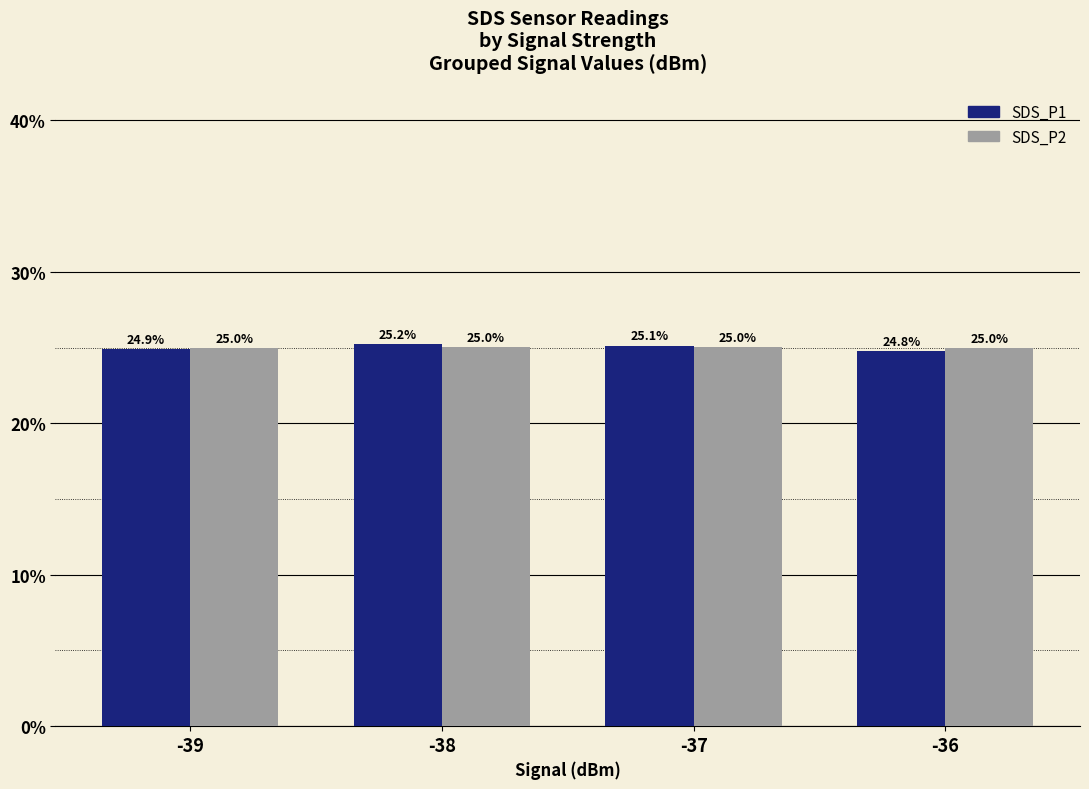

At which label does SDS_P2 reach its peak?

-37